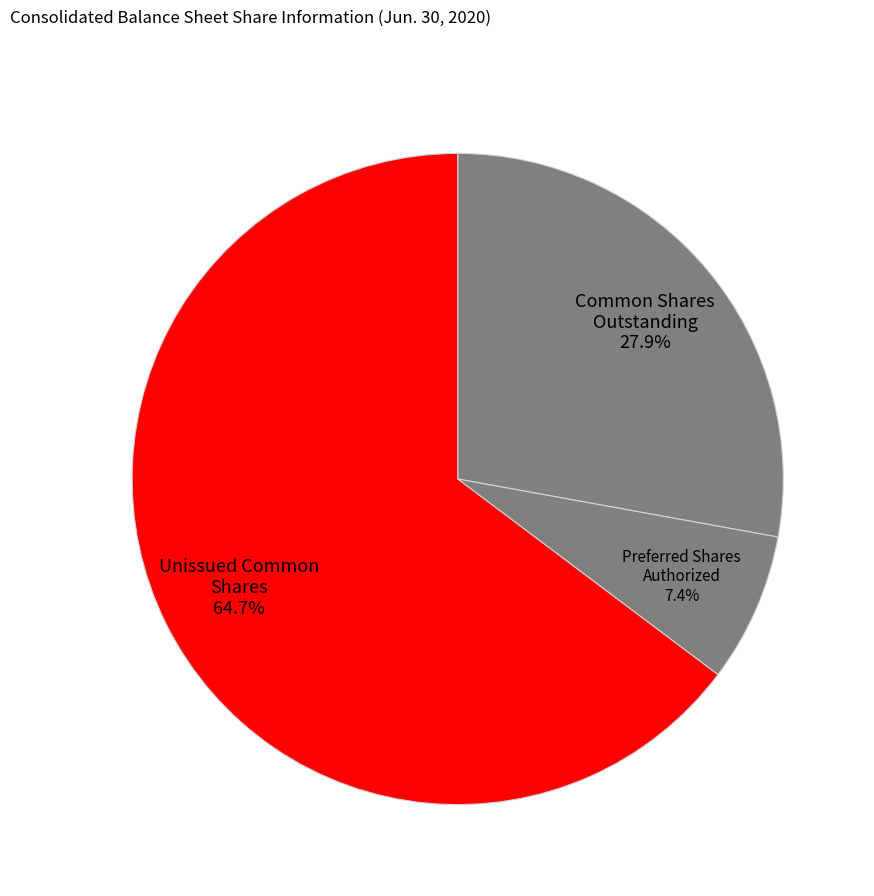

How many segments does this pie chart have?

3